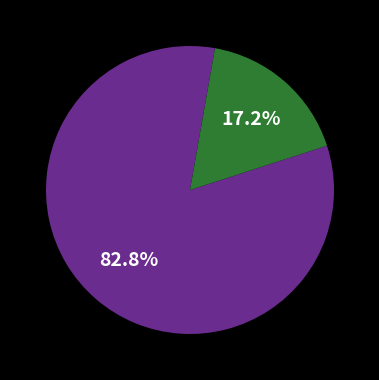

Does any single category account for the majority?

Yes